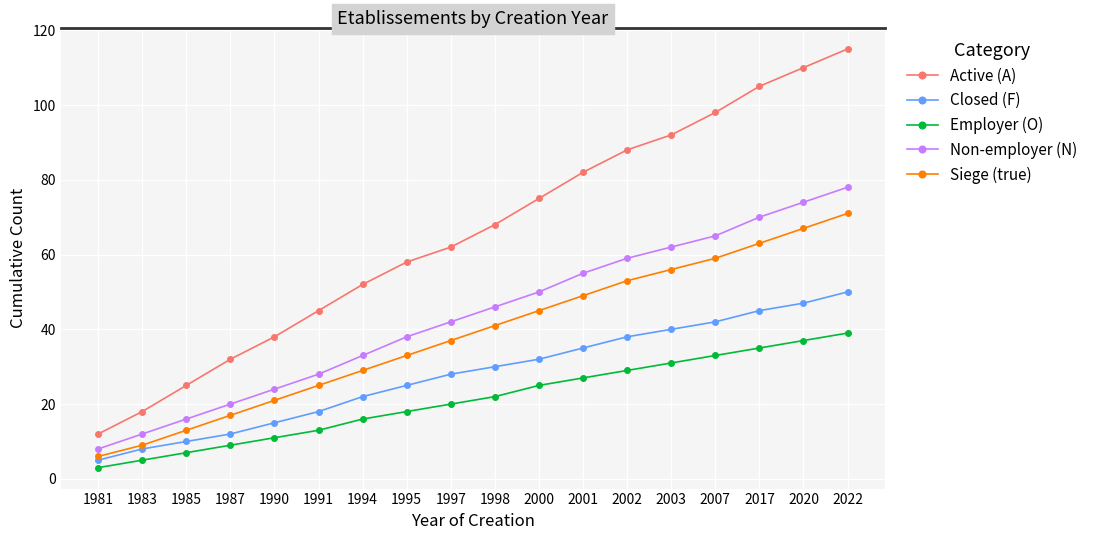

How many values in the Siege (true) series are below 41?

9